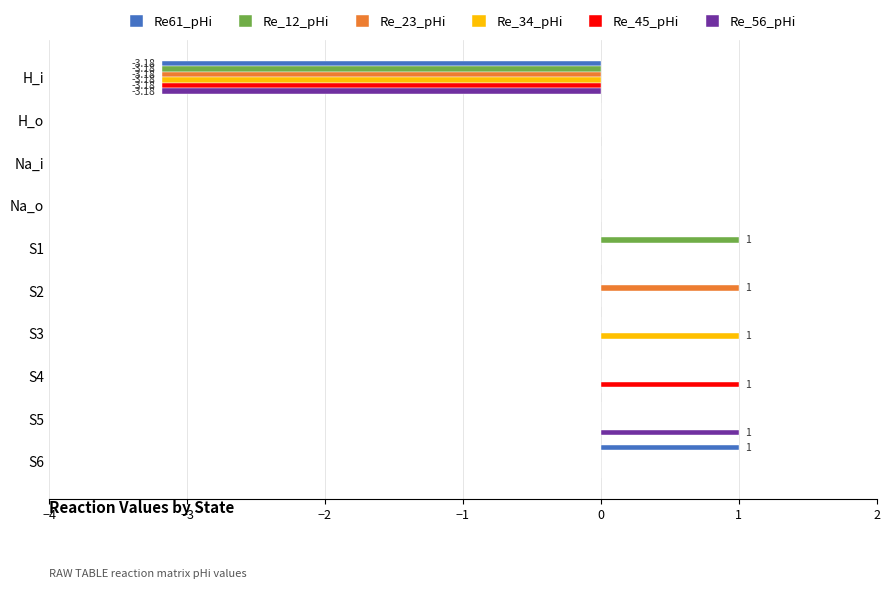

What is the total value across all series at S3?

1.0